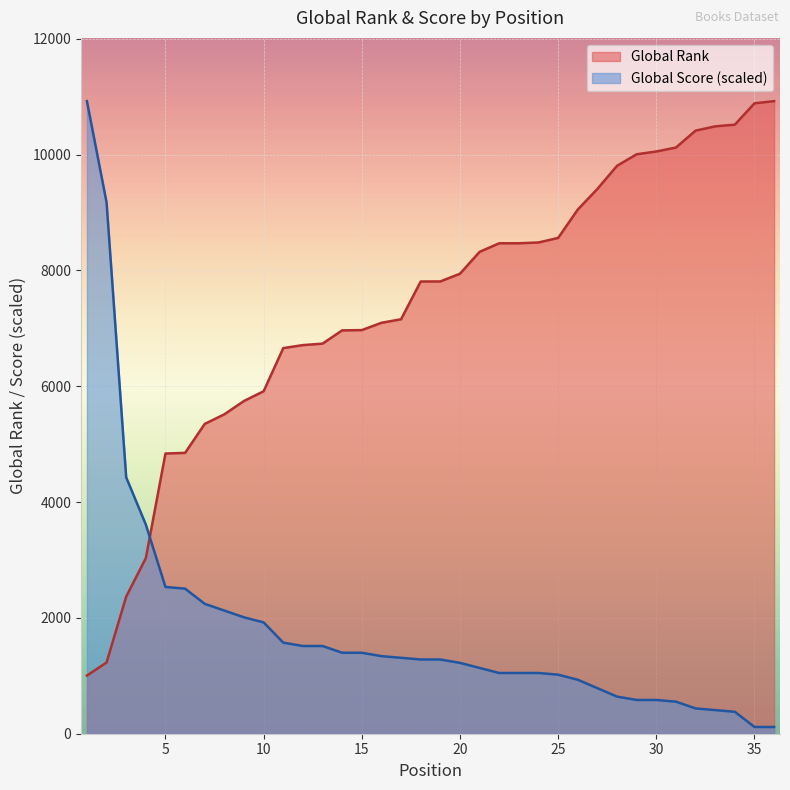

What is the sum of all Global Score values?

66143.6